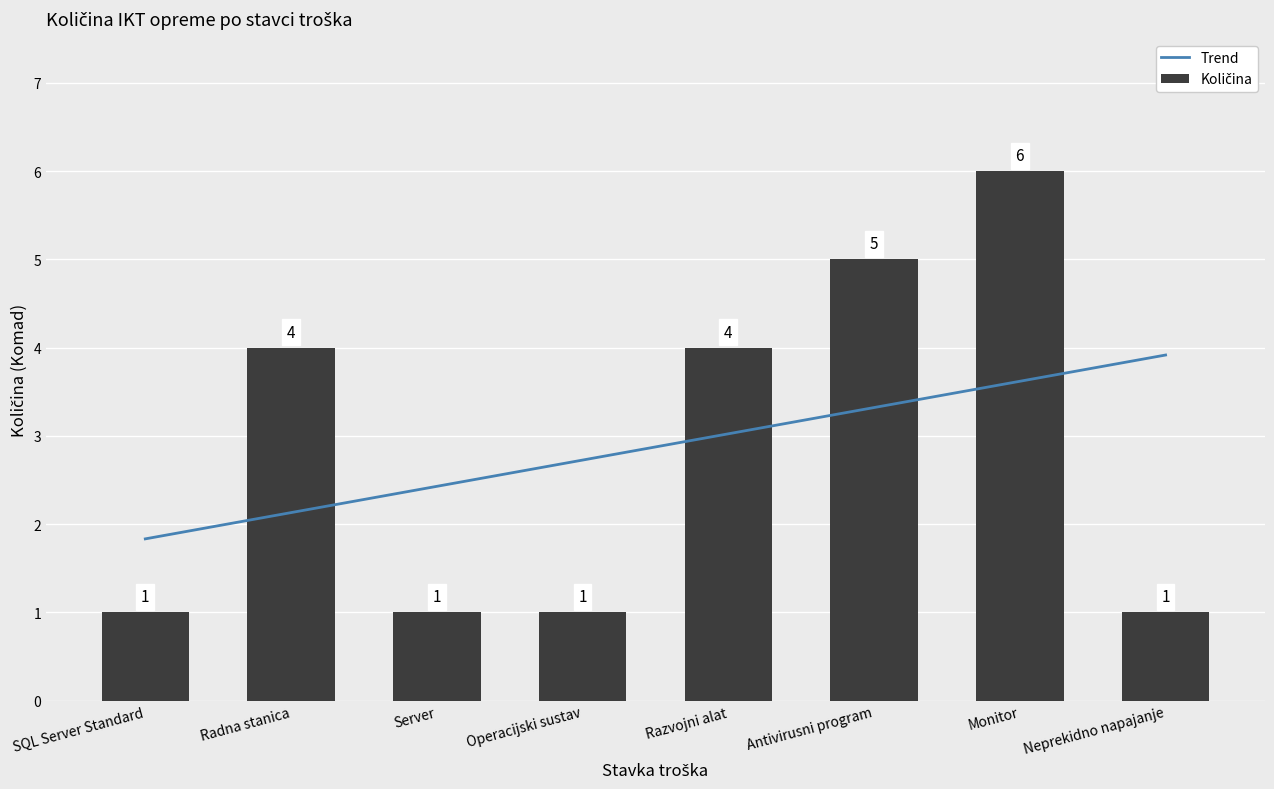

What position from the right is Radna stanica?

7